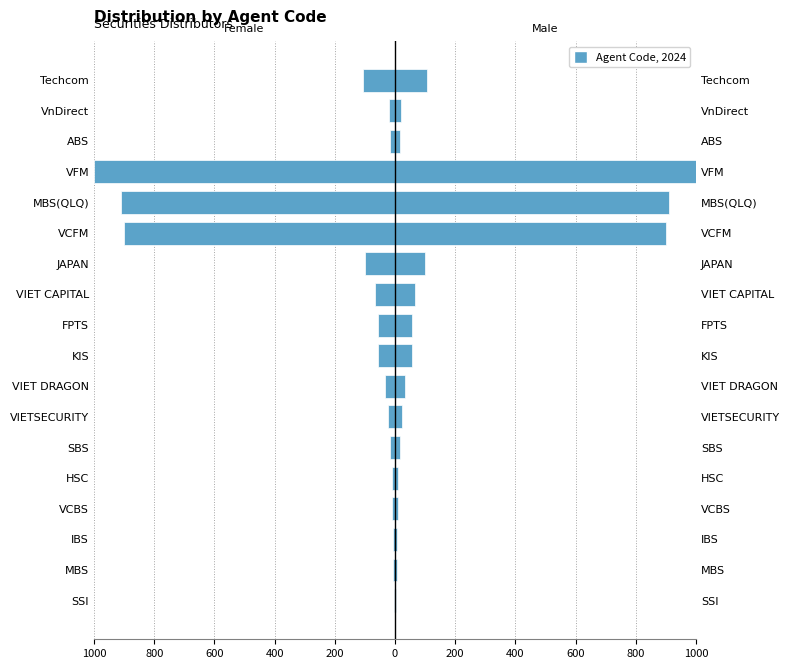

List the series in order of their peak value, lowest first.

Female, Male